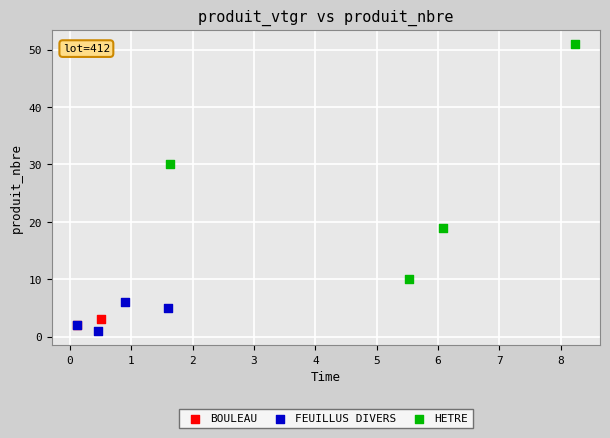

What are all the series names shown in the legend?

BOULEAU, FEUILLUS DIVERS, HETRE